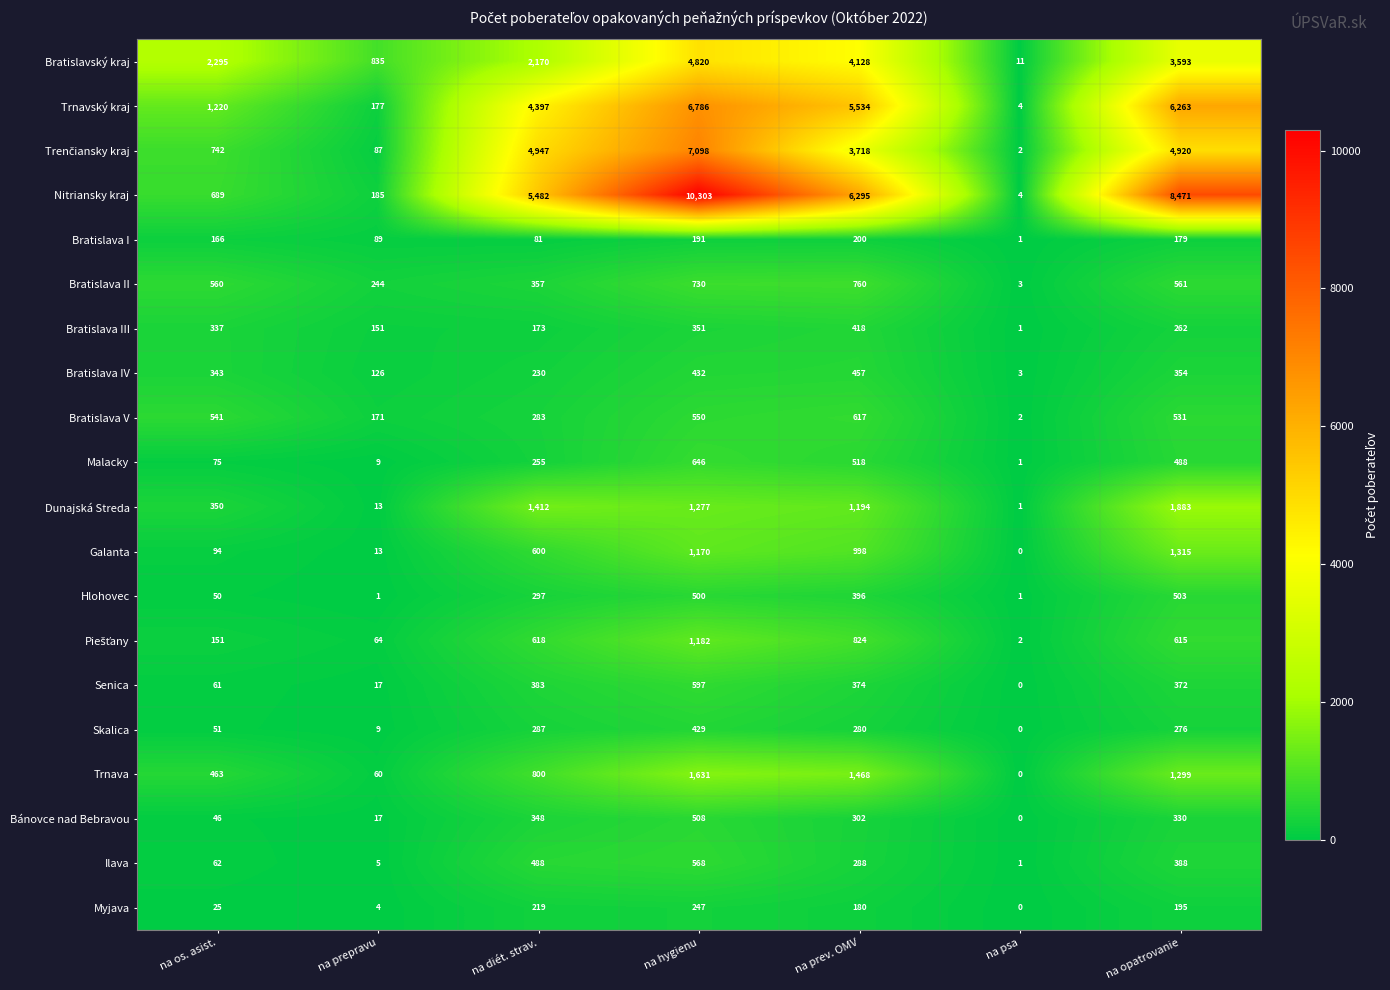

Rank the categories by Bratislava III value from lowest to highest.

na psa, na prepravu, na diét. strav., na opatrovanie, na os. asist., na hygienu, na prev. OMV